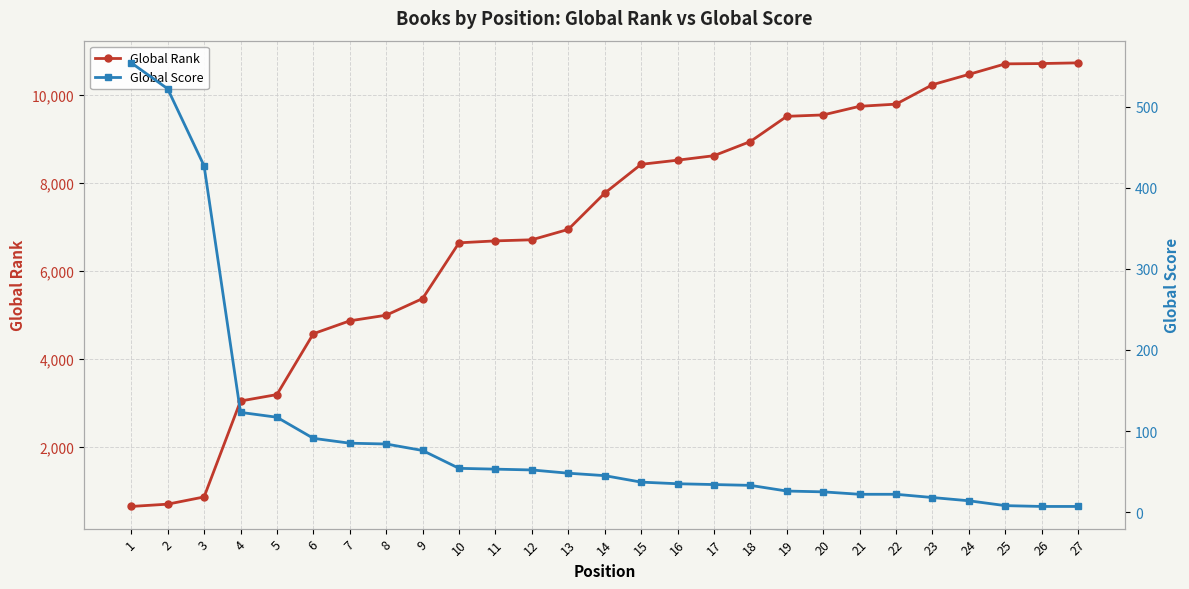

What is the smallest value displayed?

7